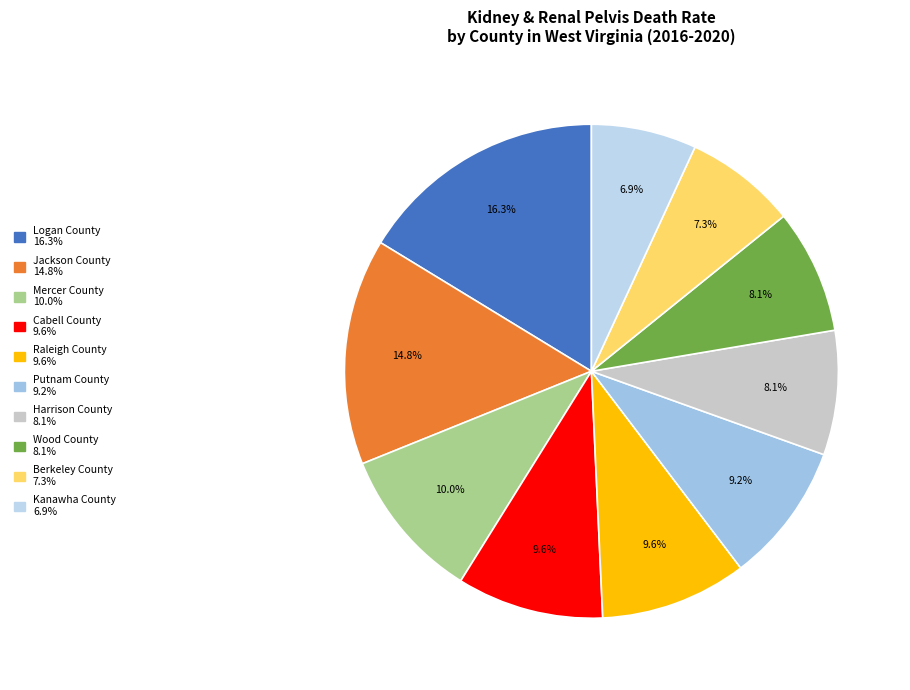

How many segments does this pie chart have?

10